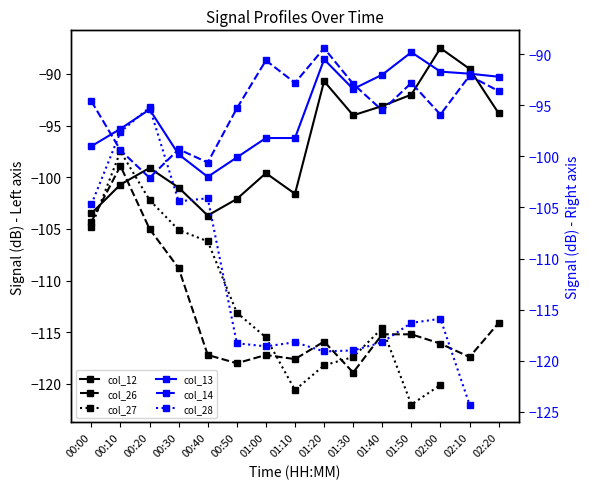

What is the label of the 5th point from the left?

00:40